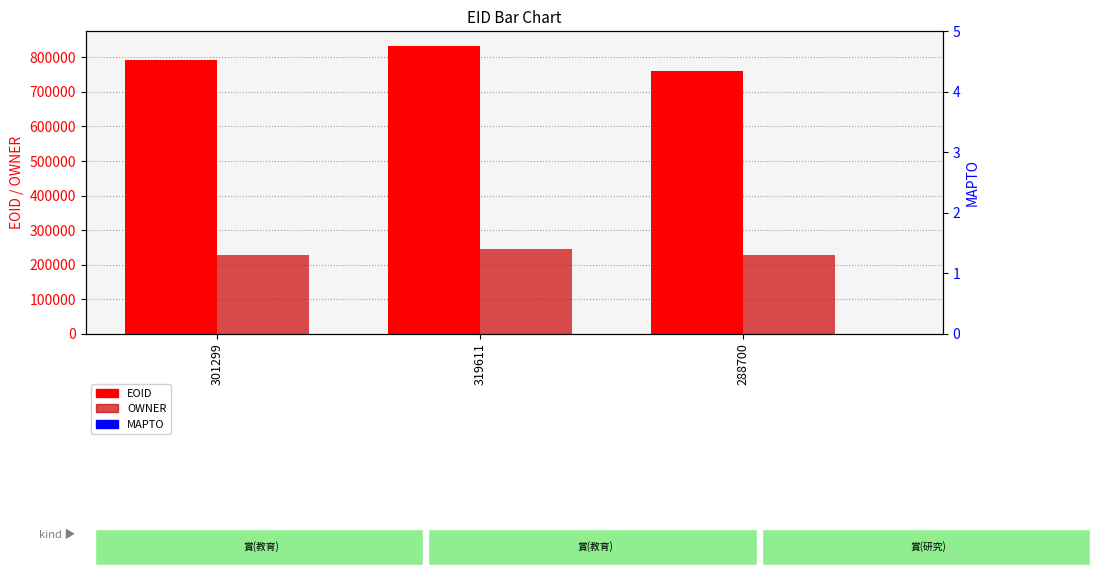

What is the label of the 1st bar from the left?

301299